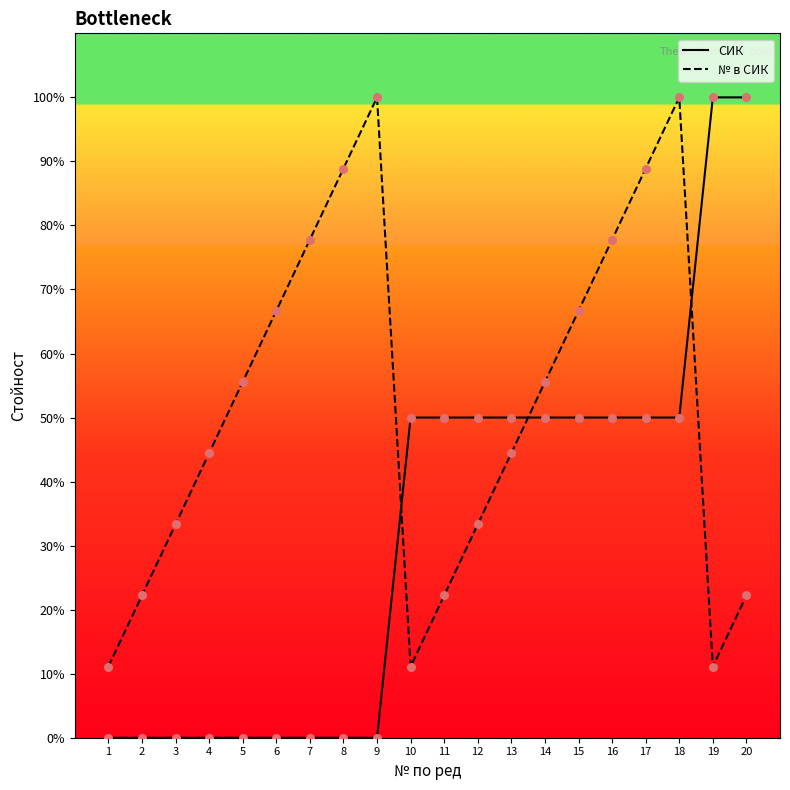

What are all the series names shown in the legend?

СИК, № в СИК